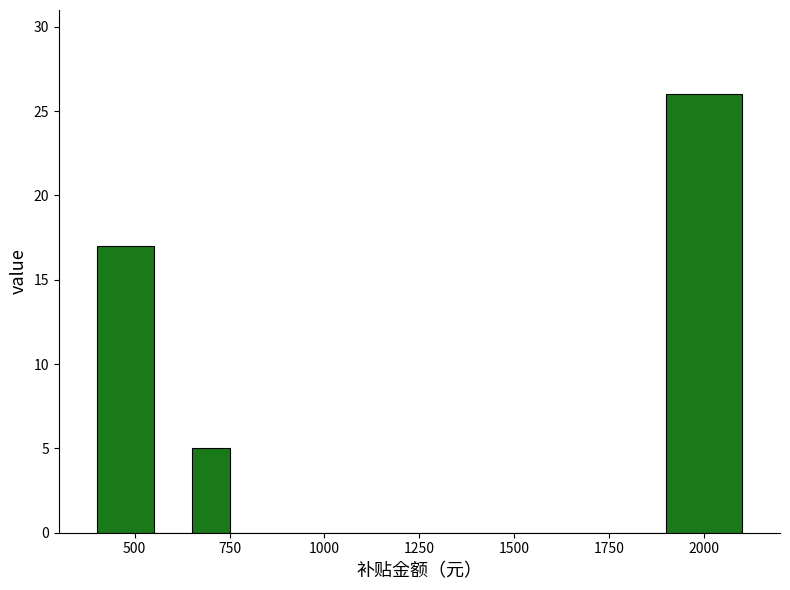

Read against the x-axis, roughly where is the centre of the tallest bar?

2000